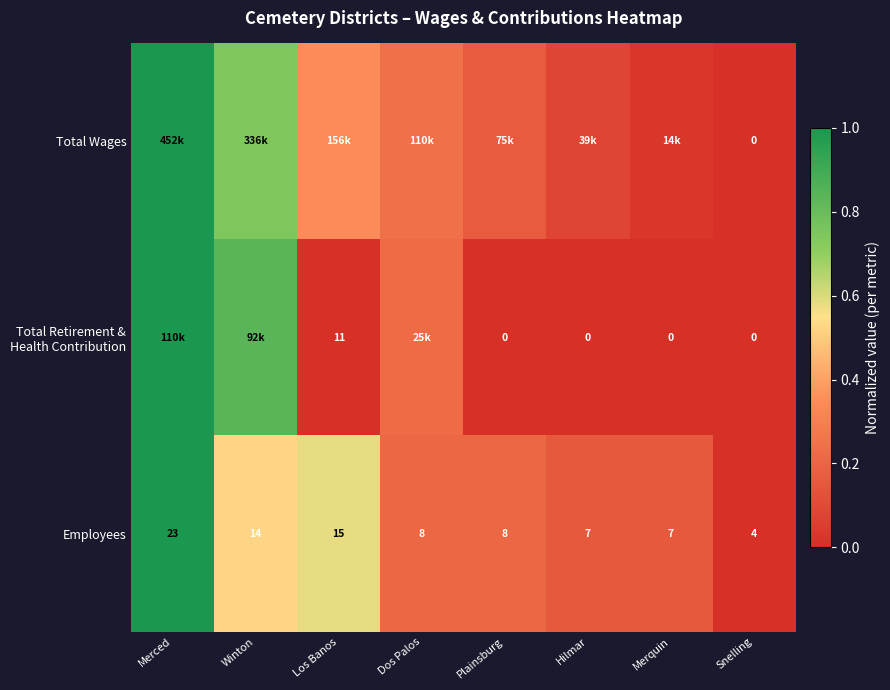

At which label does Employees first exceed 8?

Merced